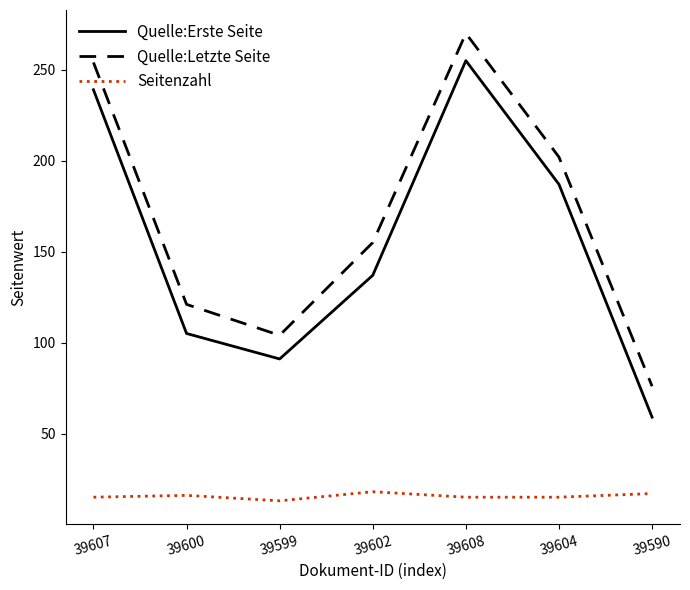

What value does the Seitenzahl series have at 39600?

16